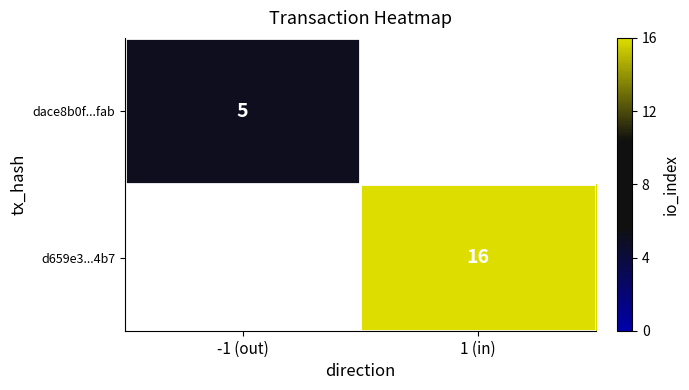

True or false: d659e3...4b7 has a value of 16 at 1 (in).

True